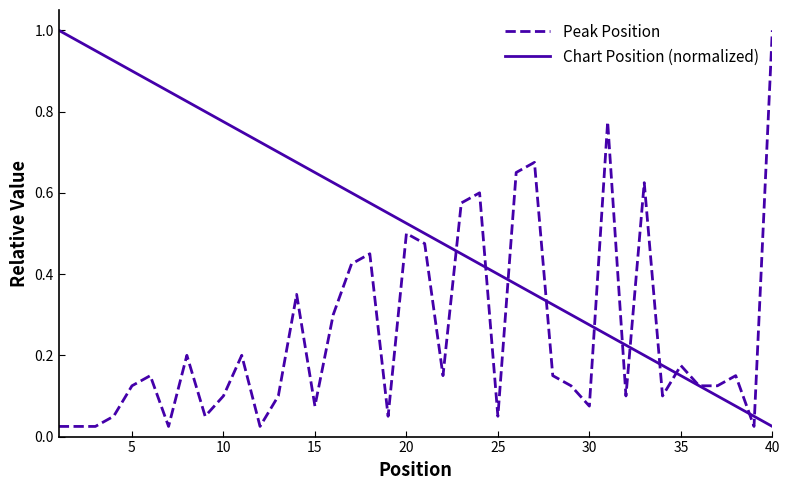

Which series has the largest total across all categories?

Chart Position (normalized)